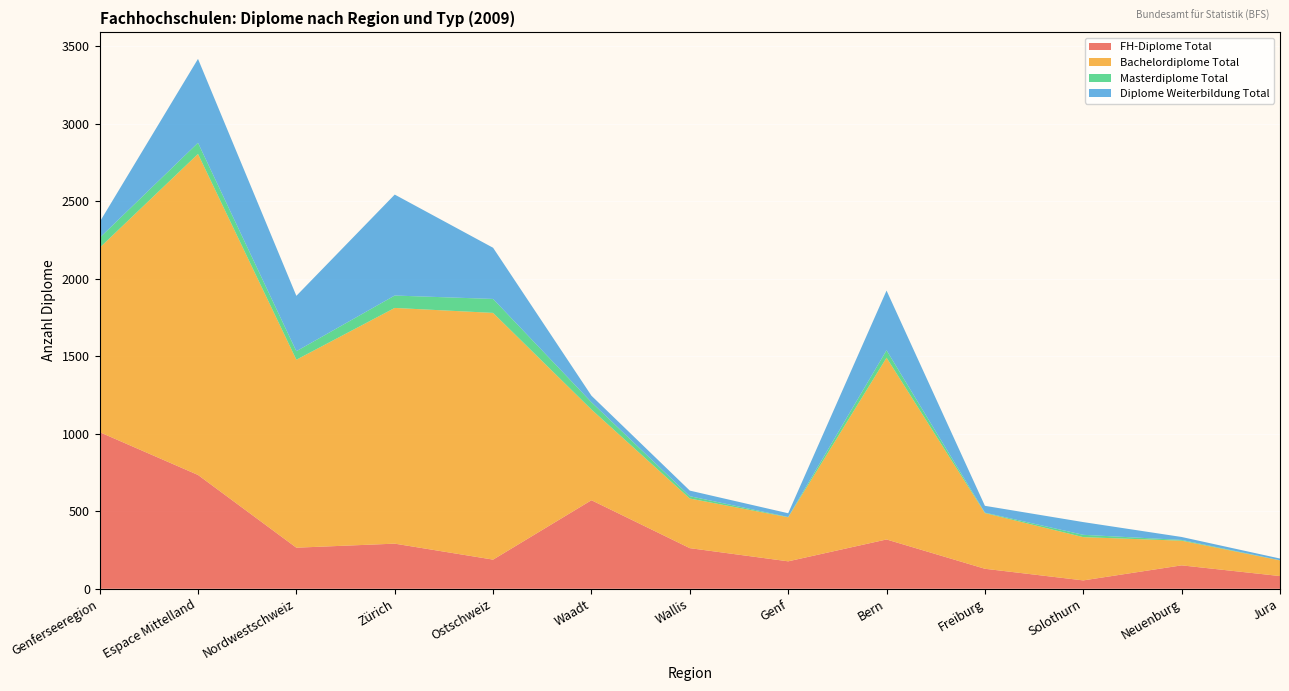

Reading left to right, what are all the values shown in this chart?

FH-Diplome Total: 1010	734	265	291	188	571	262	177	318	129	54	151	82
Bachelordiplome Total: 1189	2070	1212	1520	1591	585	320	284	1172	359	279	159	101
Masterdiplome Total: 64	72	55	80	90	47	15	2	48	3	15	5	1
Diplome Weiterbildung Total: 102	541	357	651	330	42	36	24	385	44	82	19	11